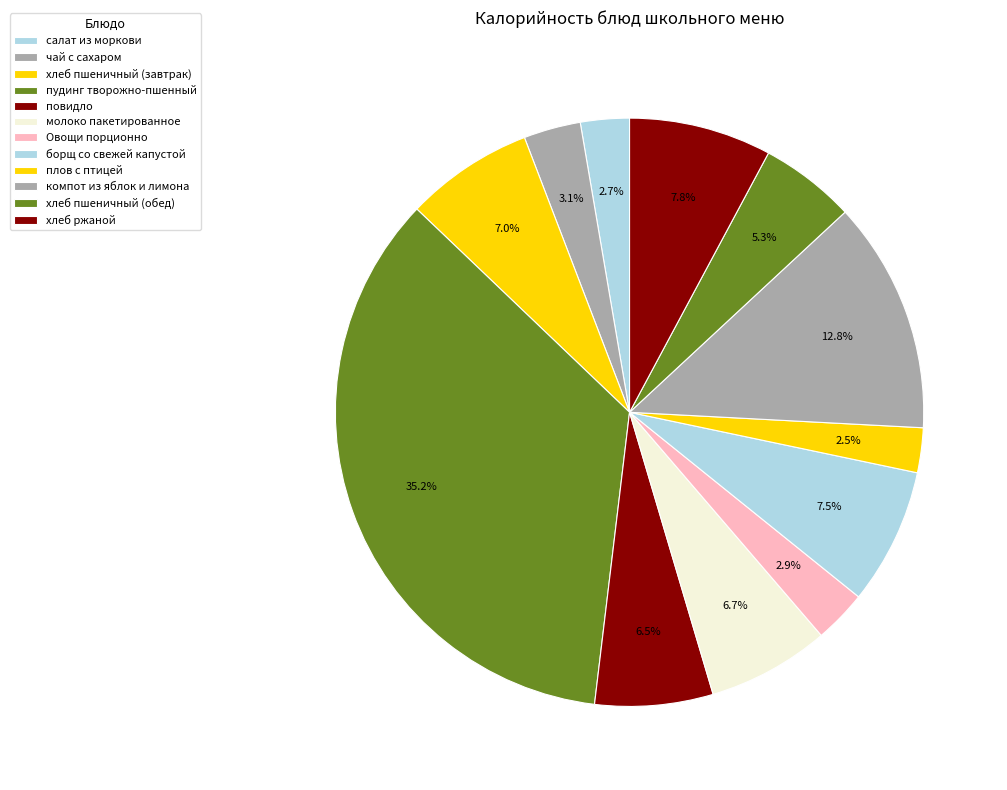

Is there any slice that represents more than half of the pie?

No